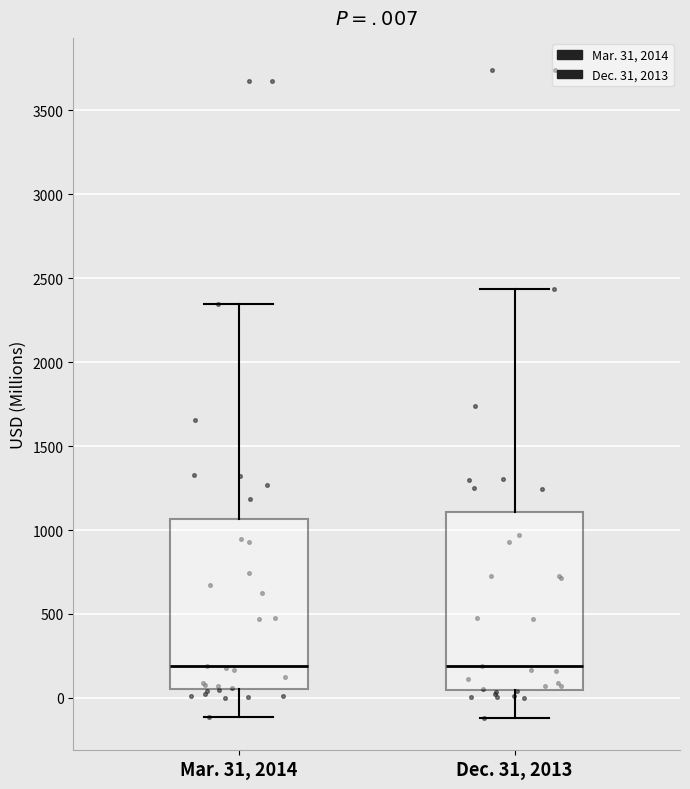

Reading left to right, transcribe this box plot: for each box, give where its median line is, the range the box spans, and where its two whiskers end, as read against the y-axis. The values are not printed on the chart, so give them approximately, as read against the axis.

Mar. 31, 2014: median 200, box 50 to 1050, whiskers -100 to 2350
Dec. 31, 2013: median 200, box 50 to 1100, whiskers -100 to 2450